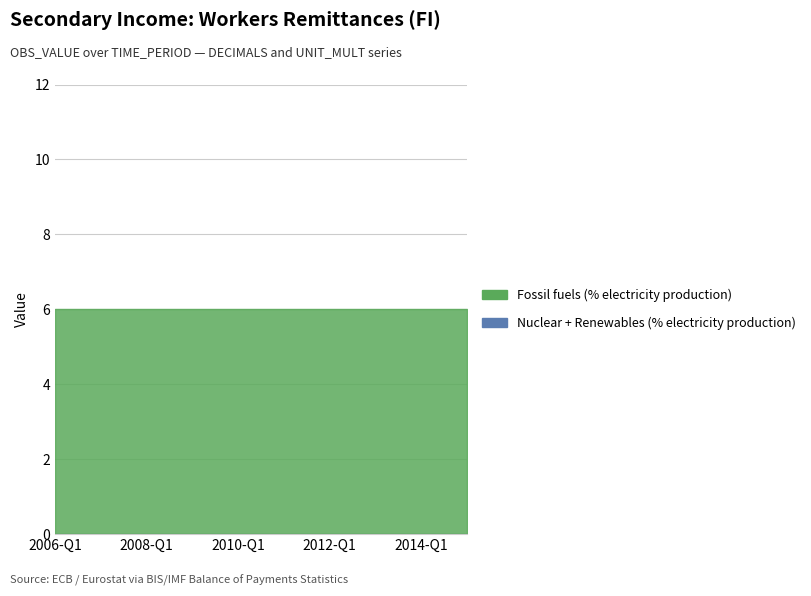

Reading left to right, extract all data points from this chart.

Nuclear + Renewables (% electricity production): 2006-Q1=0	2006-Q3=0	2007-Q1=0	2007-Q3=0	2008-Q1=0	2008-Q3=0	2009-Q1=0	2009-Q3=0	2010-Q1=0	2010-Q3=0	2011-Q1=0	2011-Q3=0	2012-Q1=0	2012-Q3=0	2013-Q1=0	2013-Q3=0	2014-Q1=0	2014-Q3=0	2015-Q1=0
Fossil fuels (% electricity production): 2006-Q1=6	2006-Q3=6	2007-Q1=6	2007-Q3=6	2008-Q1=6	2008-Q3=6	2009-Q1=6	2009-Q3=6	2010-Q1=6	2010-Q3=6	2011-Q1=6	2011-Q3=6	2012-Q1=6	2012-Q3=6	2013-Q1=6	2013-Q3=6	2014-Q1=6	2014-Q3=6	2015-Q1=6